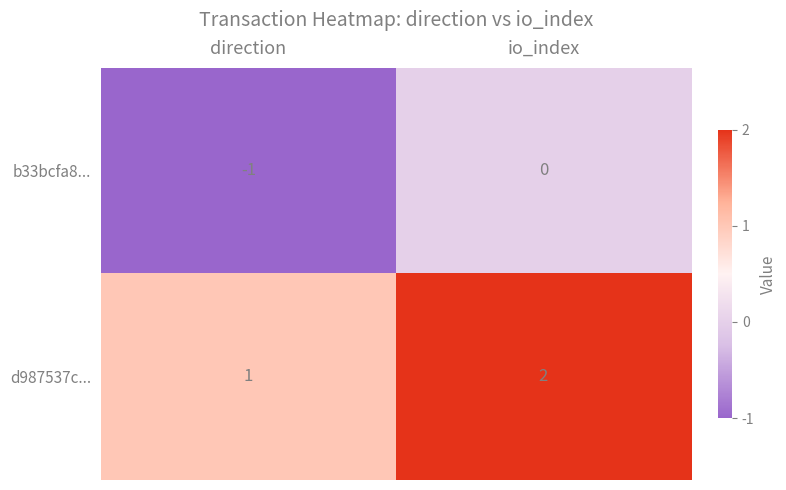

What is the sum of the d987537c... values at direction and io_index?

3